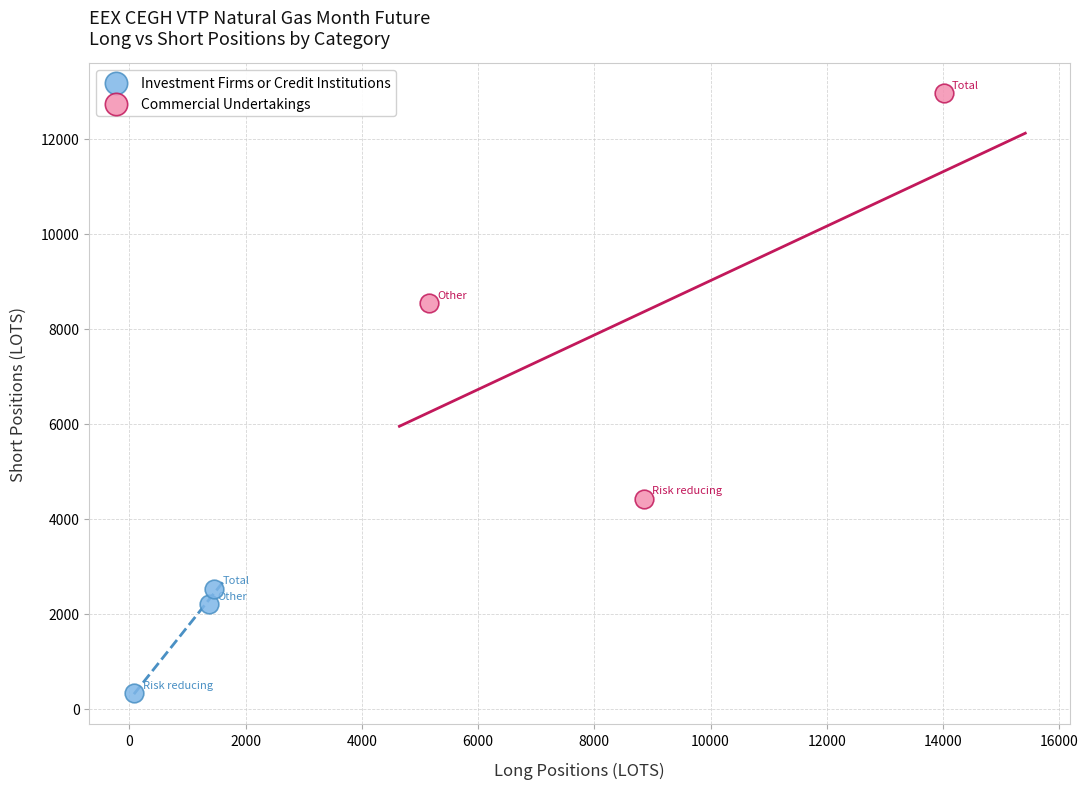

Which series reaches the maximum Y coordinate?

Commercial Undertakings